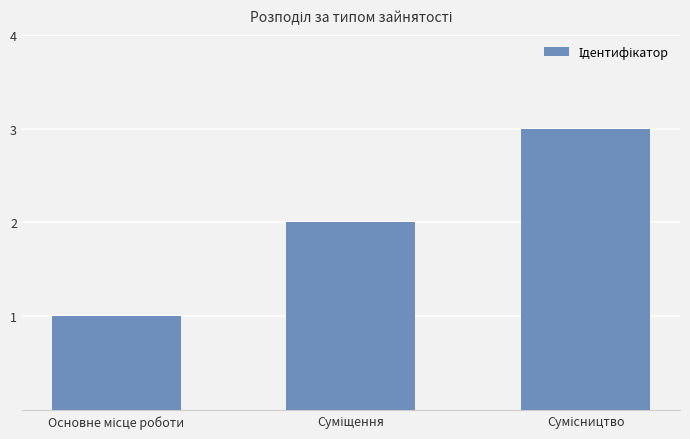

What is the greatest value displayed?

3